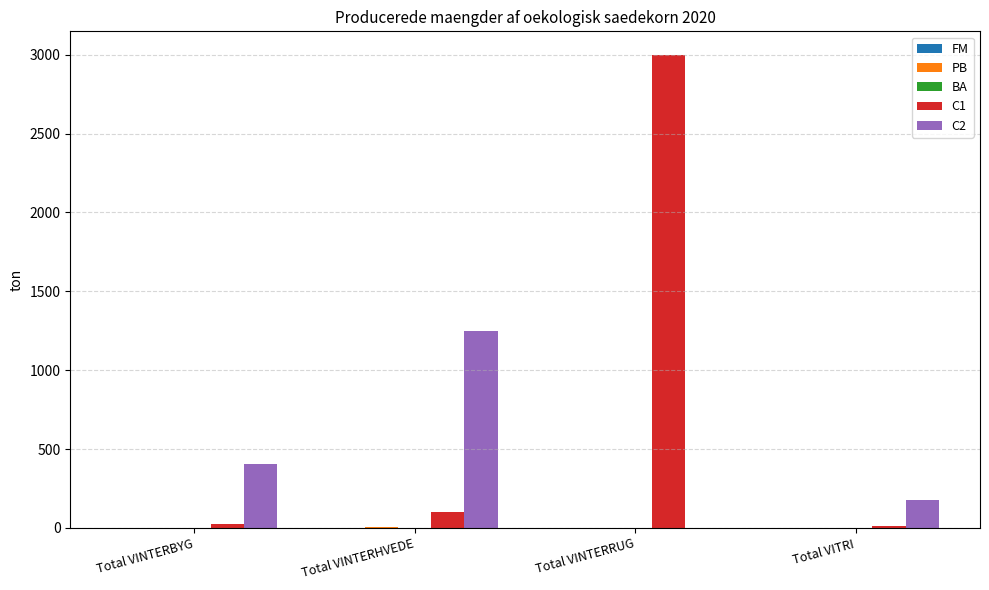

True or false: C2 has a value of 719.3 at Total VINTERBYG.

False